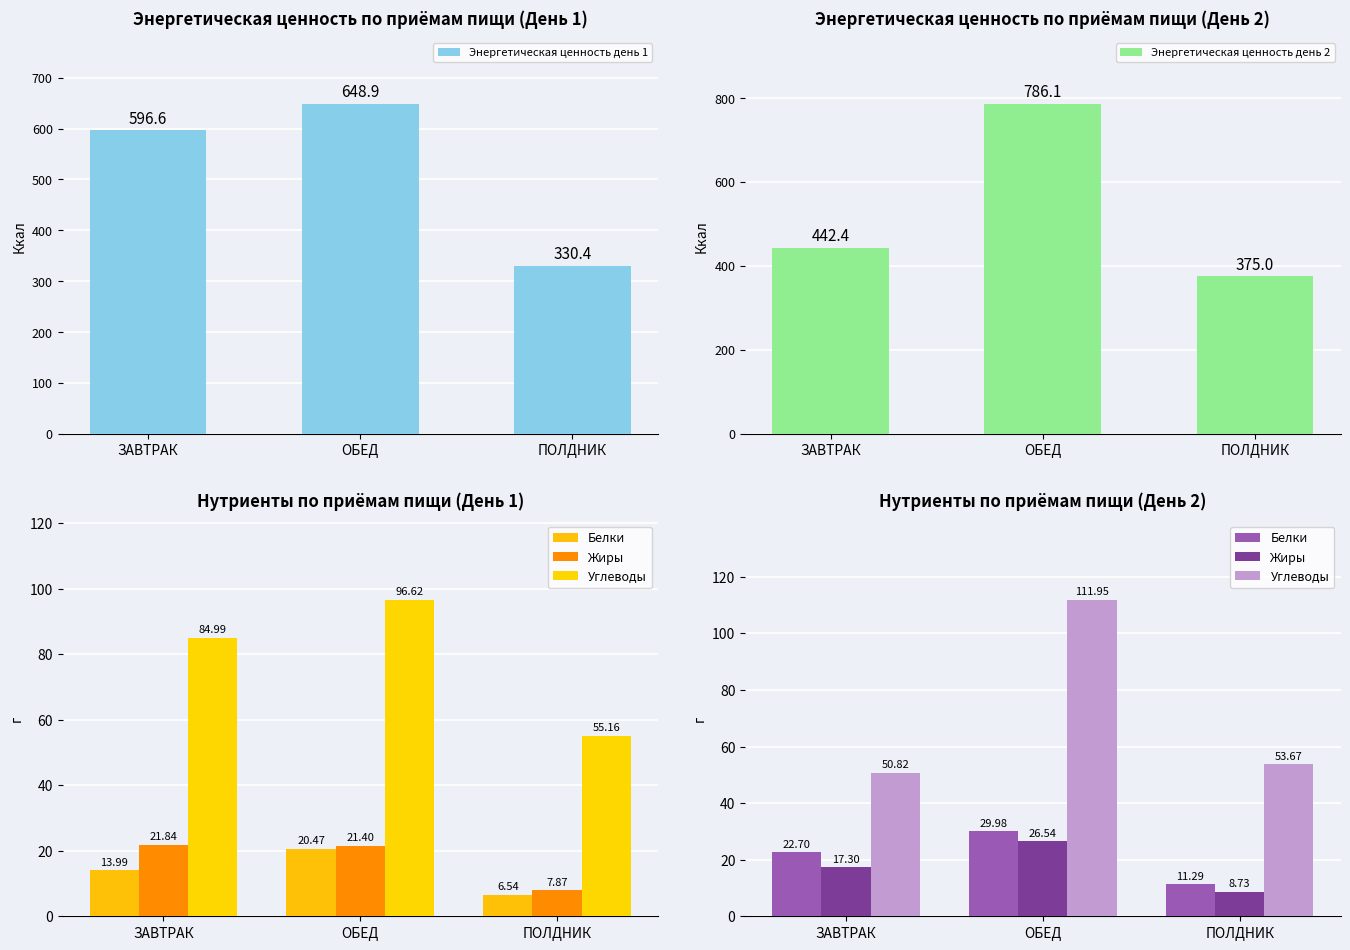

Rank the series by their maximum value, from highest to lowest.

Энергетическая ценность день 2, Энергетическая ценность день 1, Углеводы, Белки, Жиры